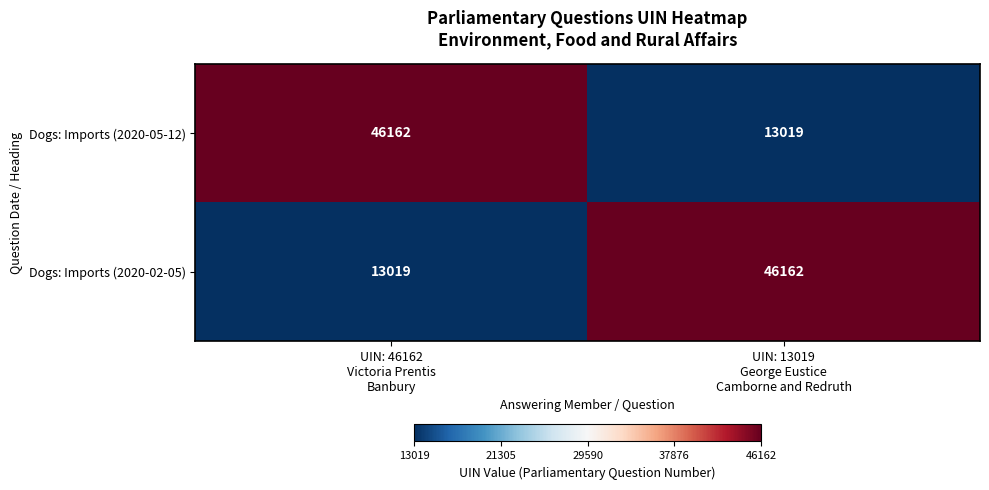

What is the maximum value for Dogs: Imports (2020-02-05)?

46162